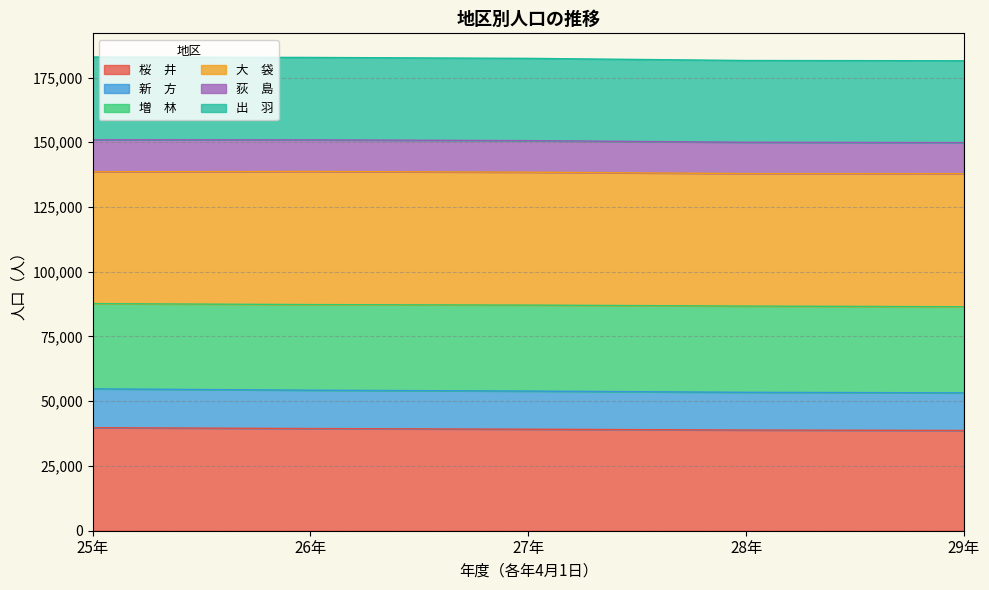

What is the total value across all series at 27年?

182399